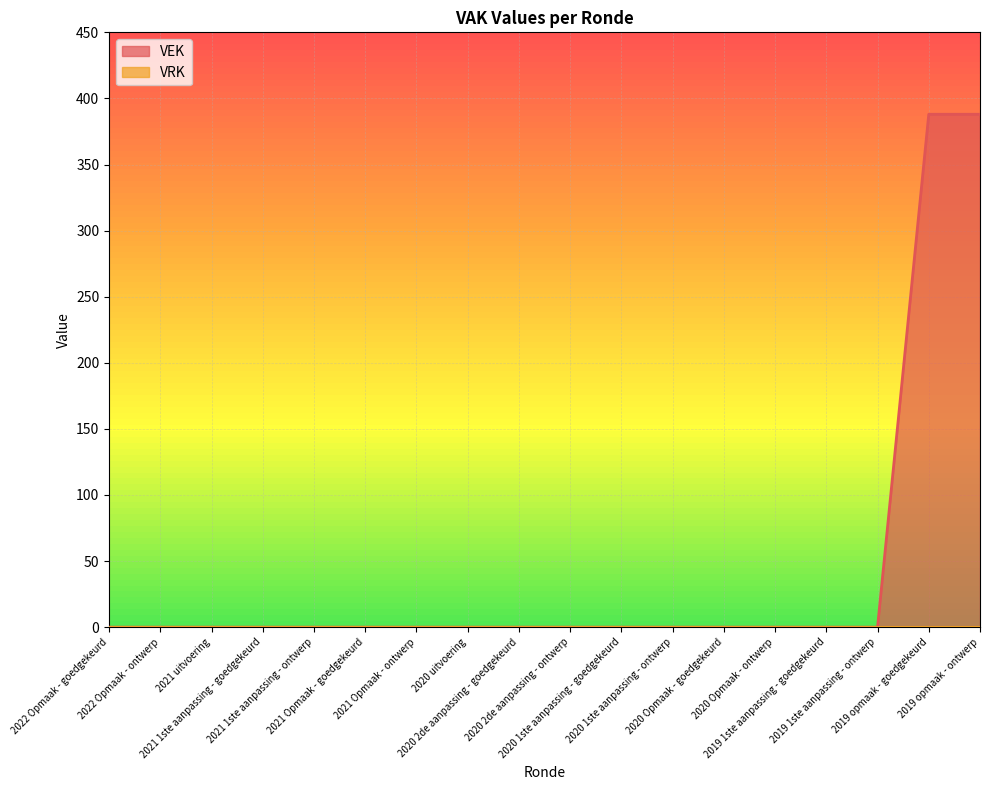

What is the label of the 17th point from the left?

2019 opmaak - goedgekeurd